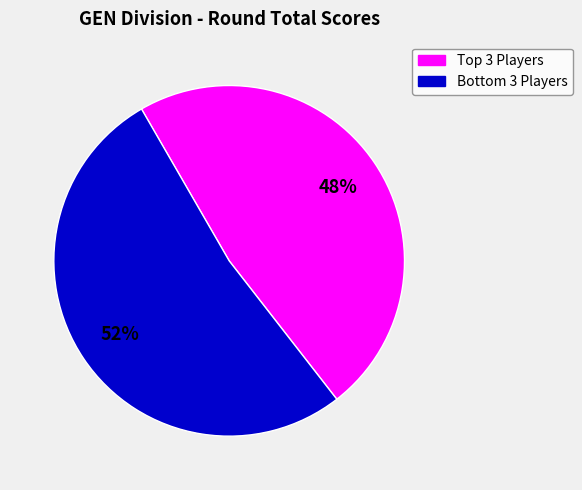

To the nearest percent, what is the average slice percentage?

50%